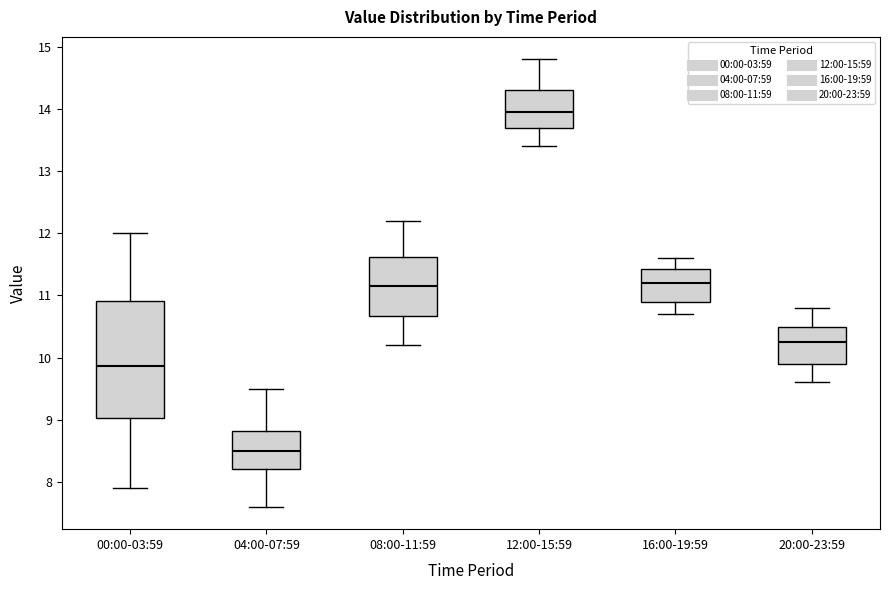

Reading left to right, transcribe this box plot: for each box, give where its median line is, the range the box spans, and where its two whiskers end, as read against the y-axis. The values are not printed on the chart, so give them approximately, as read against the axis.

00:00-03:59: median 9.9, box 9.0 to 10.9, whiskers 7.9 to 12.0
04:00-07:59: median 8.5, box 8.2 to 8.8, whiskers 7.6 to 9.5
08:00-11:59: median 11.2, box 10.7 to 11.6, whiskers 10.2 to 12.2
12:00-15:59: median 14.0, box 13.7 to 14.3, whiskers 13.4 to 14.8
16:00-19:59: median 11.2, box 10.9 to 11.4, whiskers 10.7 to 11.6
20:00-23:59: median 10.3, box 9.9 to 10.5, whiskers 9.6 to 10.8